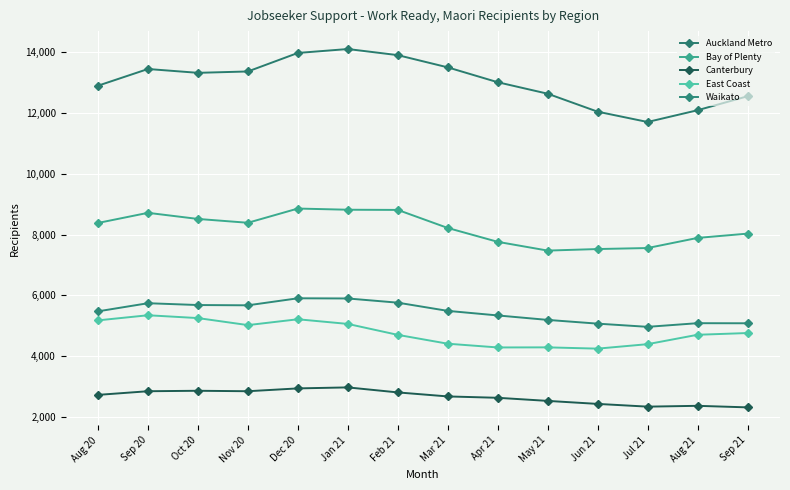

How many series are shown in this chart?

5